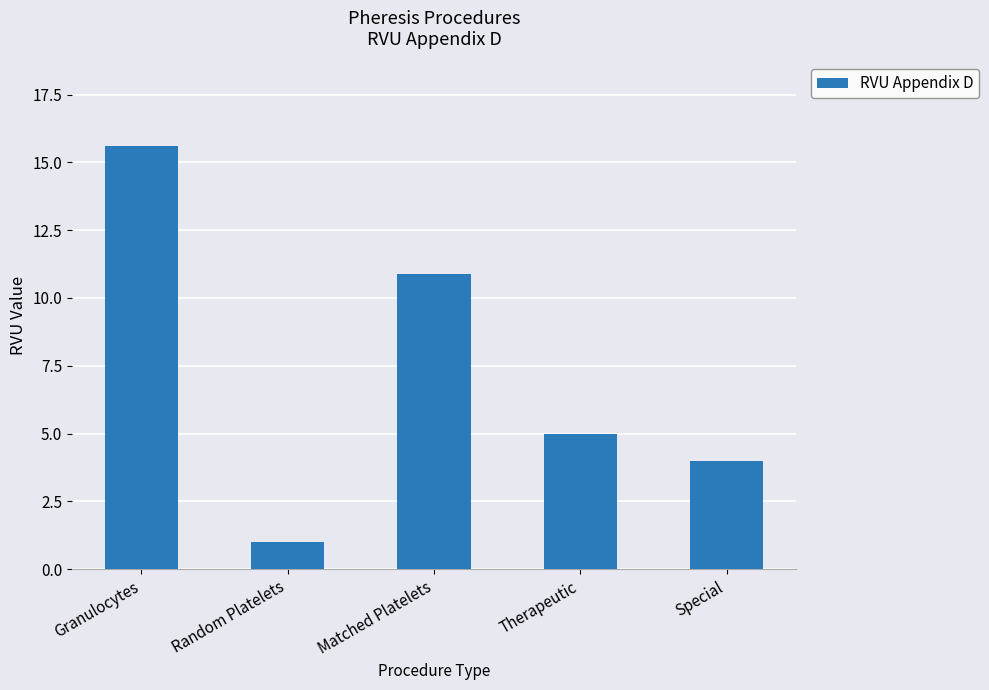

Is it true that the value at Special is 4.0?

True